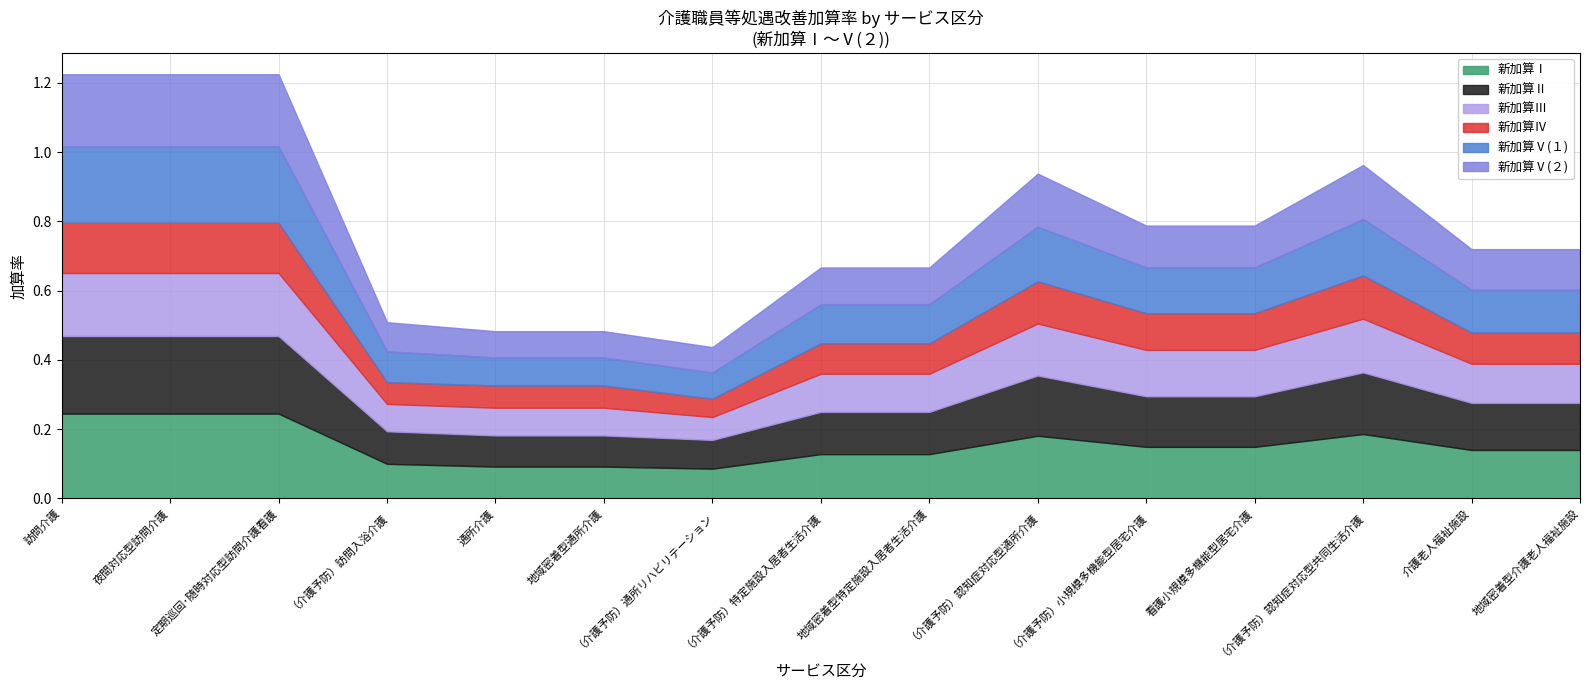

What position from the right is （介護予防）通所リハビリテーション?

9